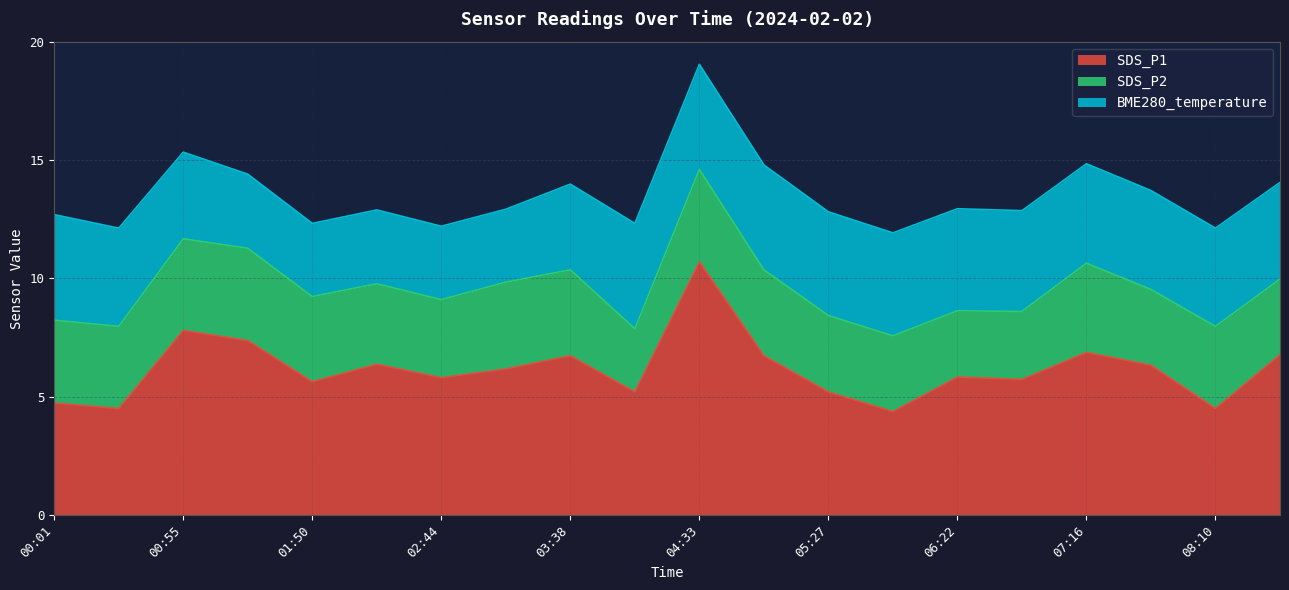

What is the label of the 9th point from the left?

03:38